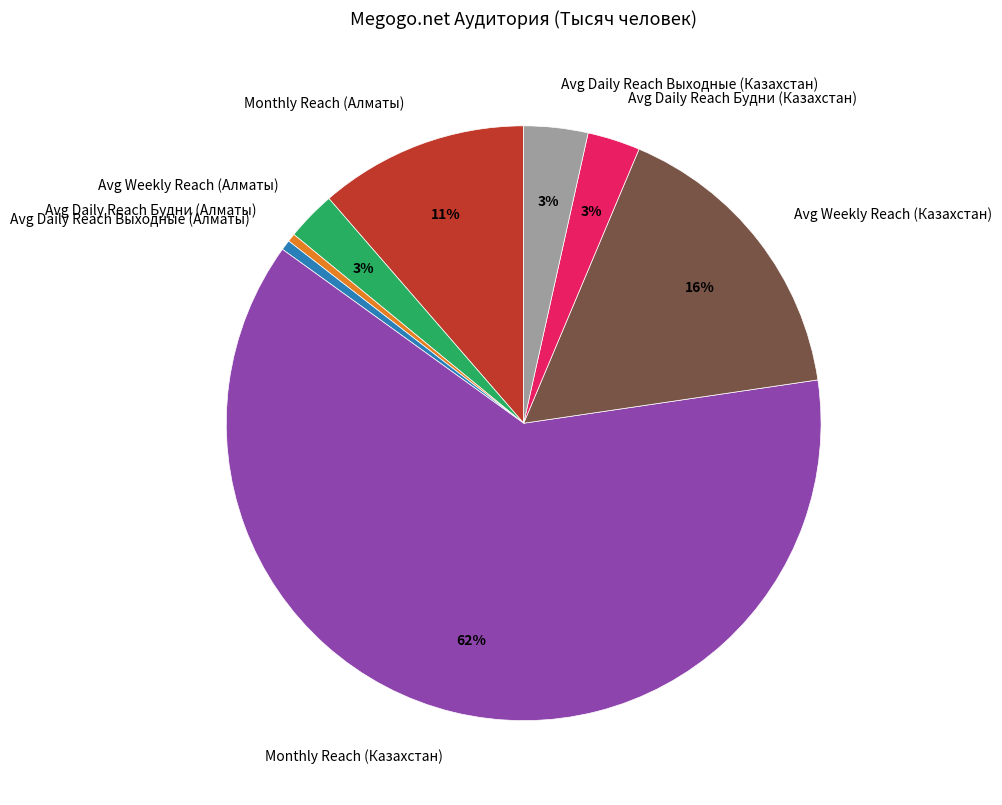

To the nearest percent, what is the combined percentage of Avg Weekly Reach (Алматы) and Avg Daily Reach Выходные (Казахстан)?

6%